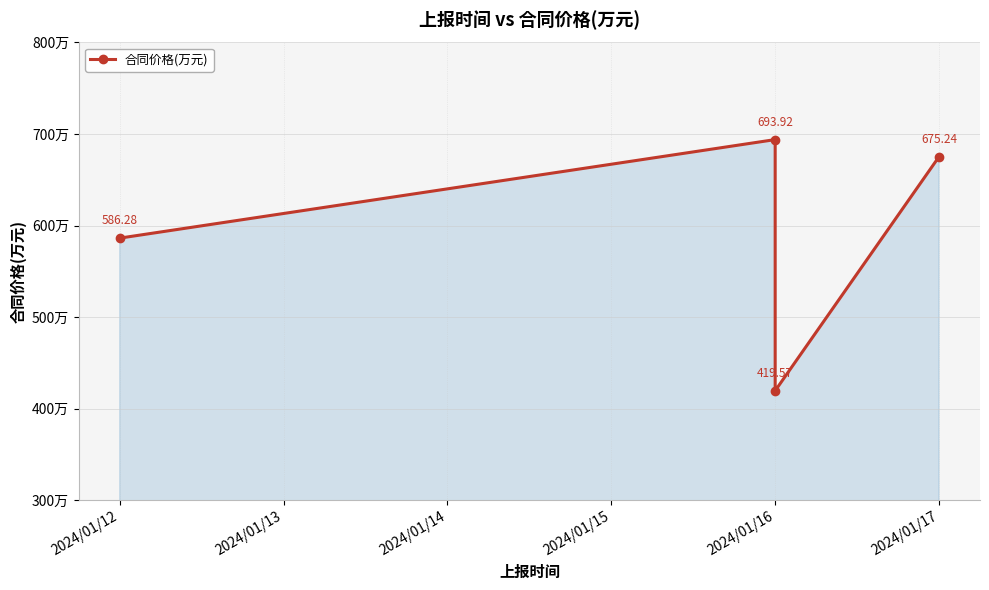

Which has a higher value, 2024/01/16 or 2024/01/12?

2024/01/12